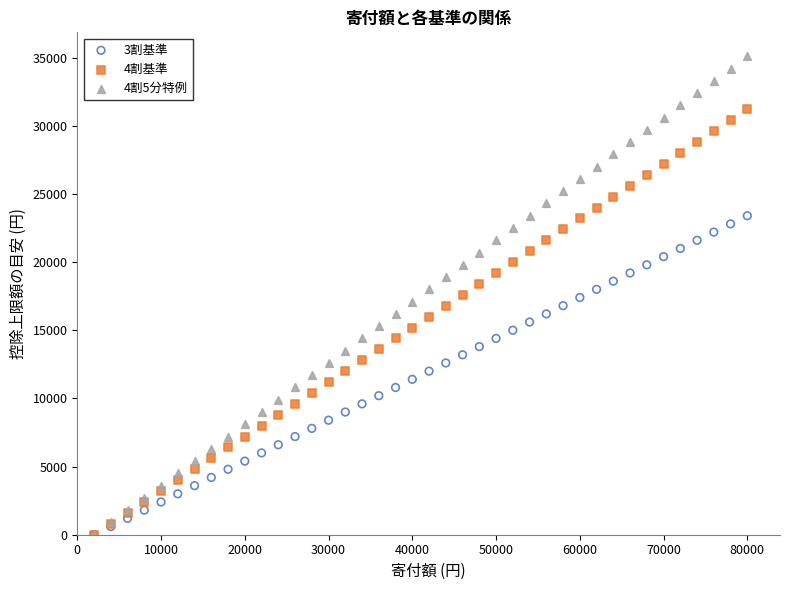

What are all the series names shown in the legend?

3割基準, 4割基準, 4割5分特例